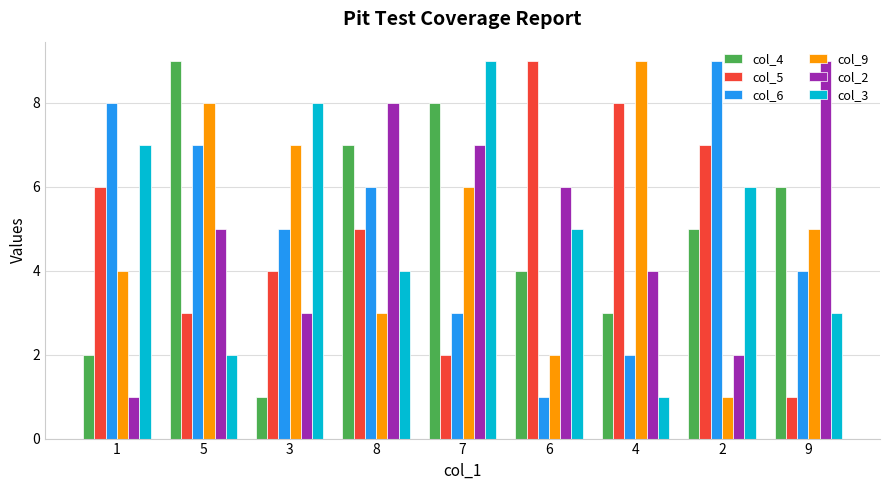

What value does the col_6 series have at 3?

5